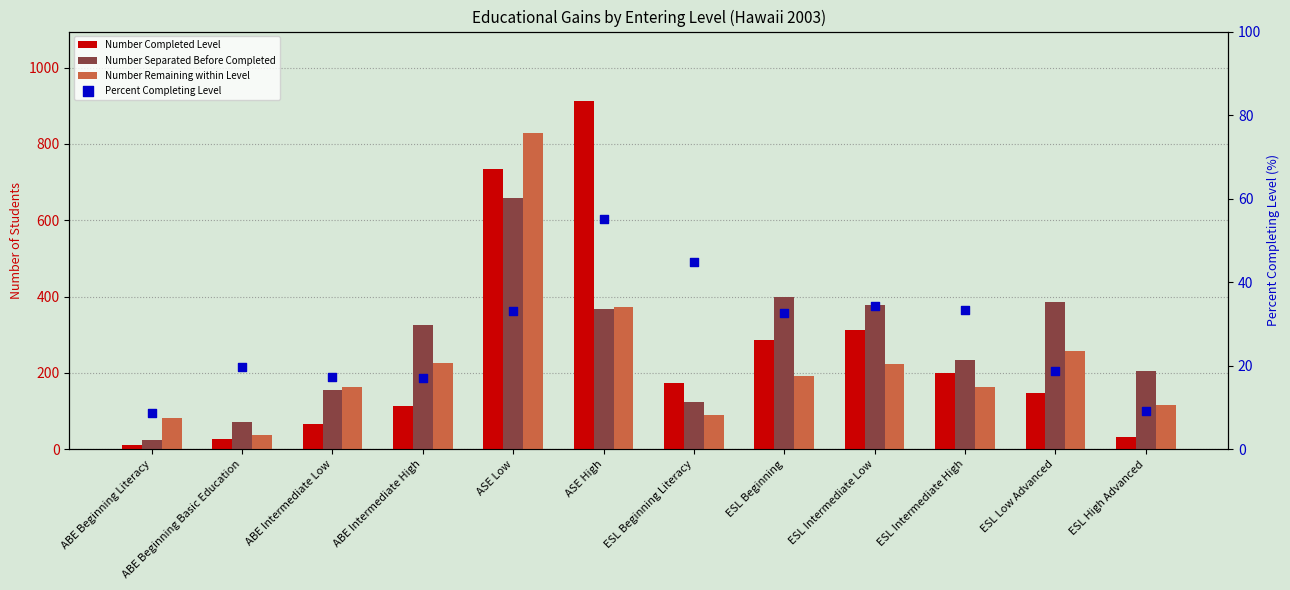

What is the total value across all series at ESL Beginning?

912.6